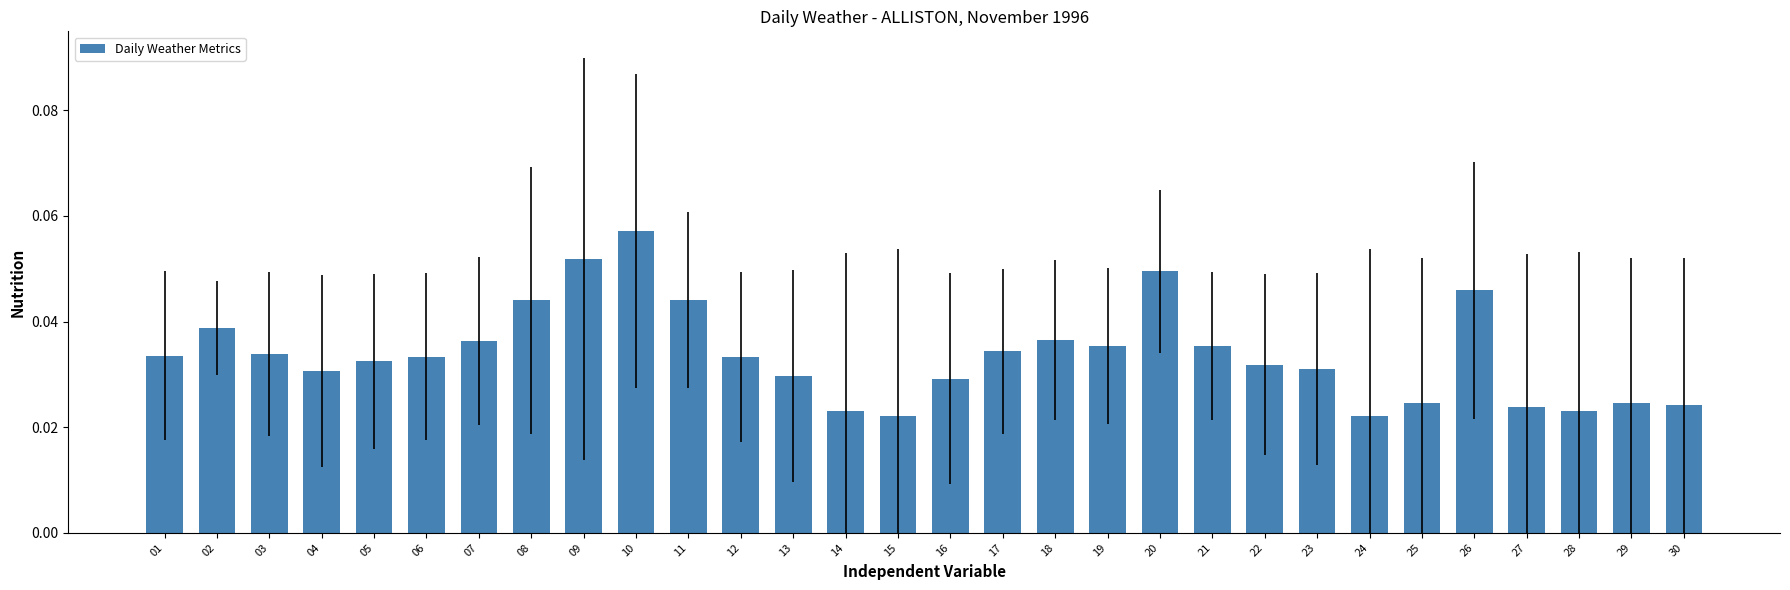

Between 09 and 14, which is larger?

09